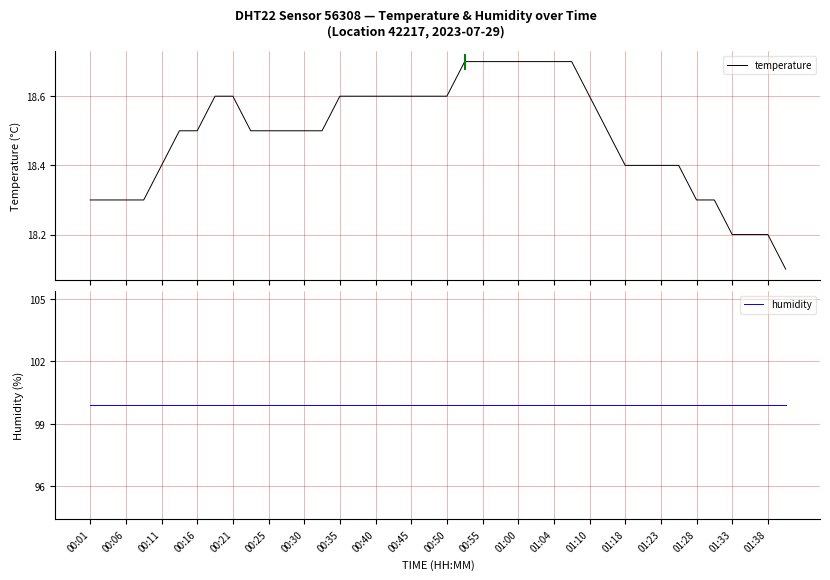

What is the highest value of the temperature series?

18.7